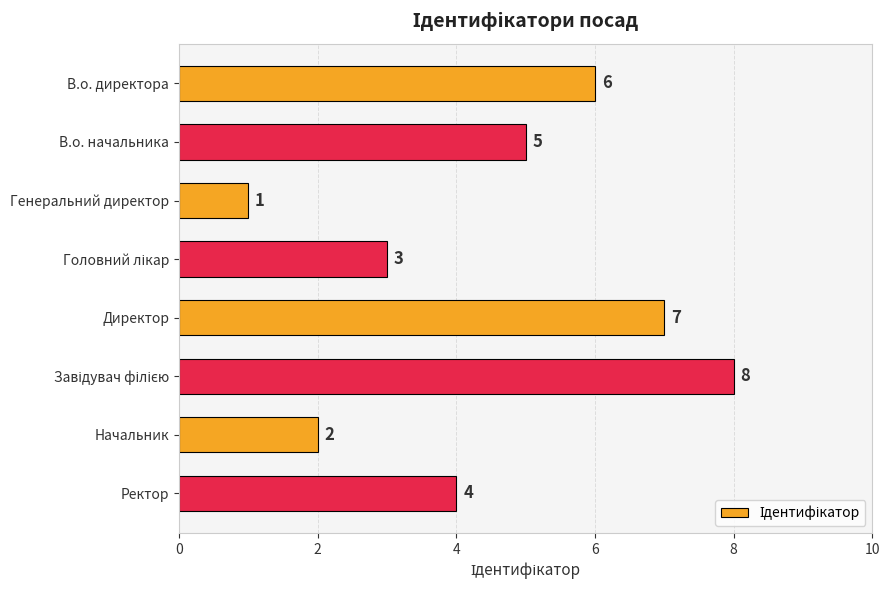

Reading bottom to top, transcribe all the data shown in this chart.

4	2	8	7	3	1	5	6